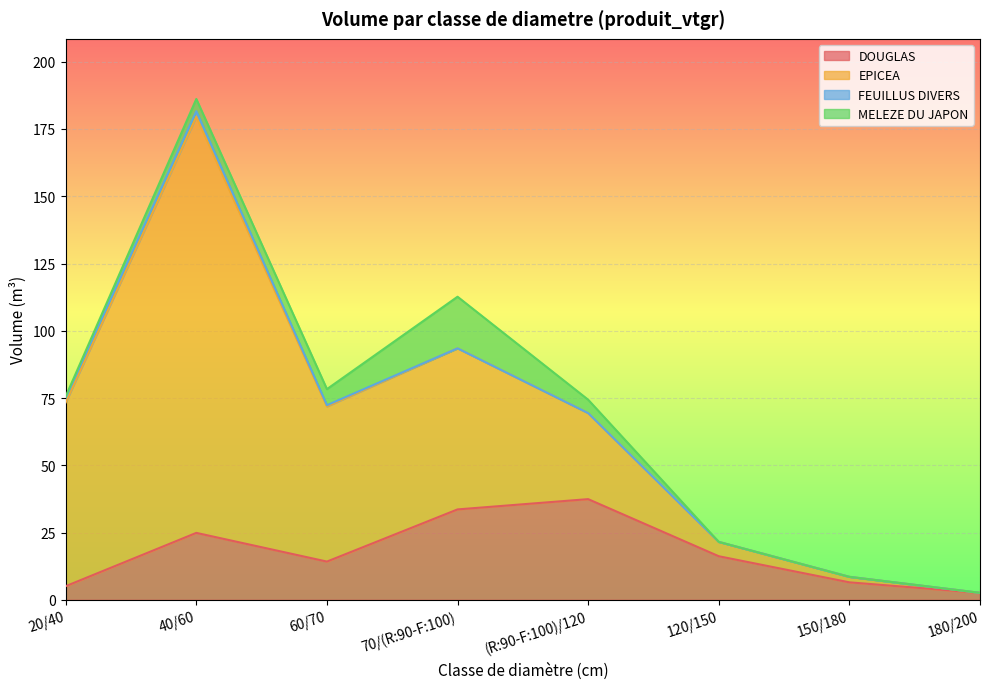

How many lines are shown in the chart?

4